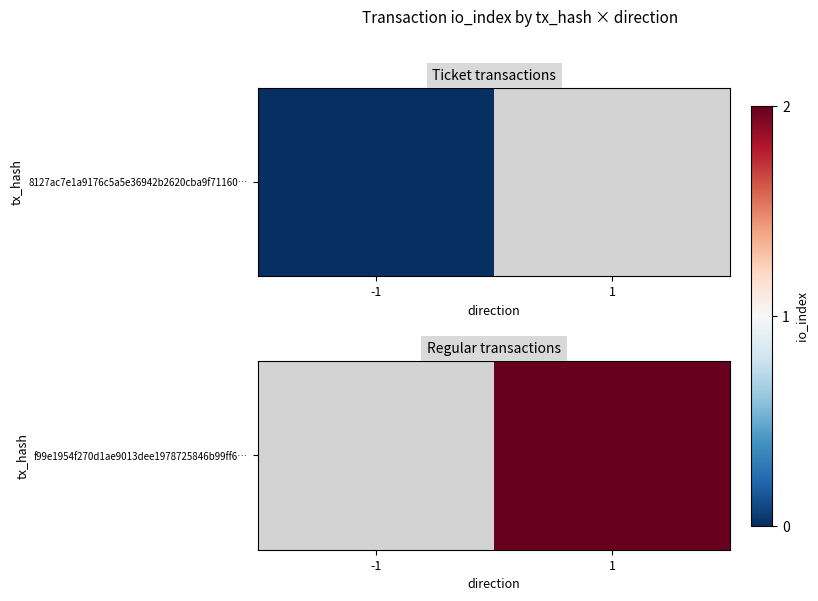

True or false: the data shows 1.3 at 1.

False